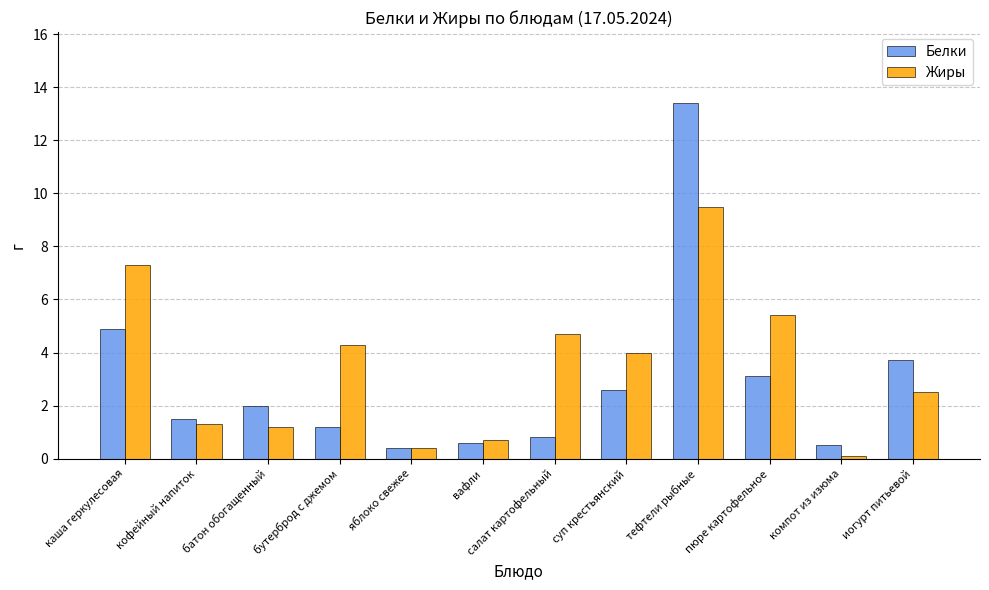

How many groups of bars are there?

12